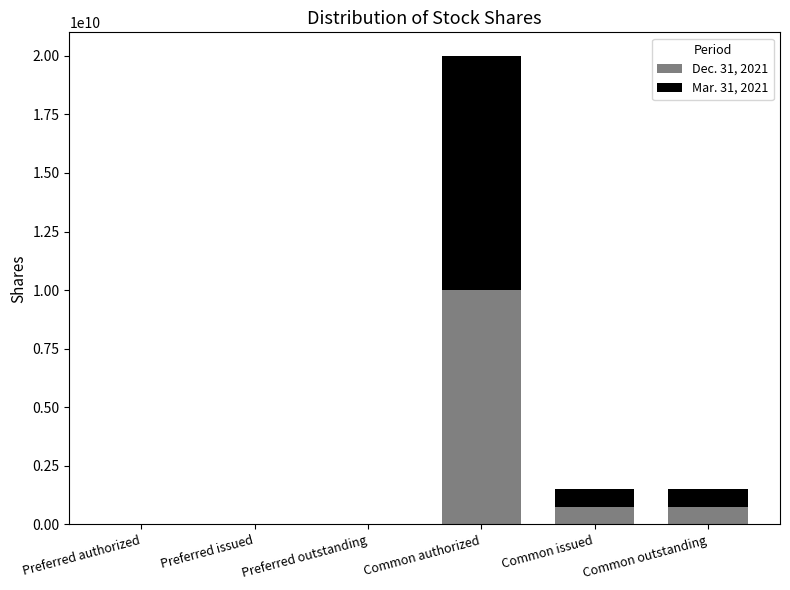

Count the number of categories in the chart.

6